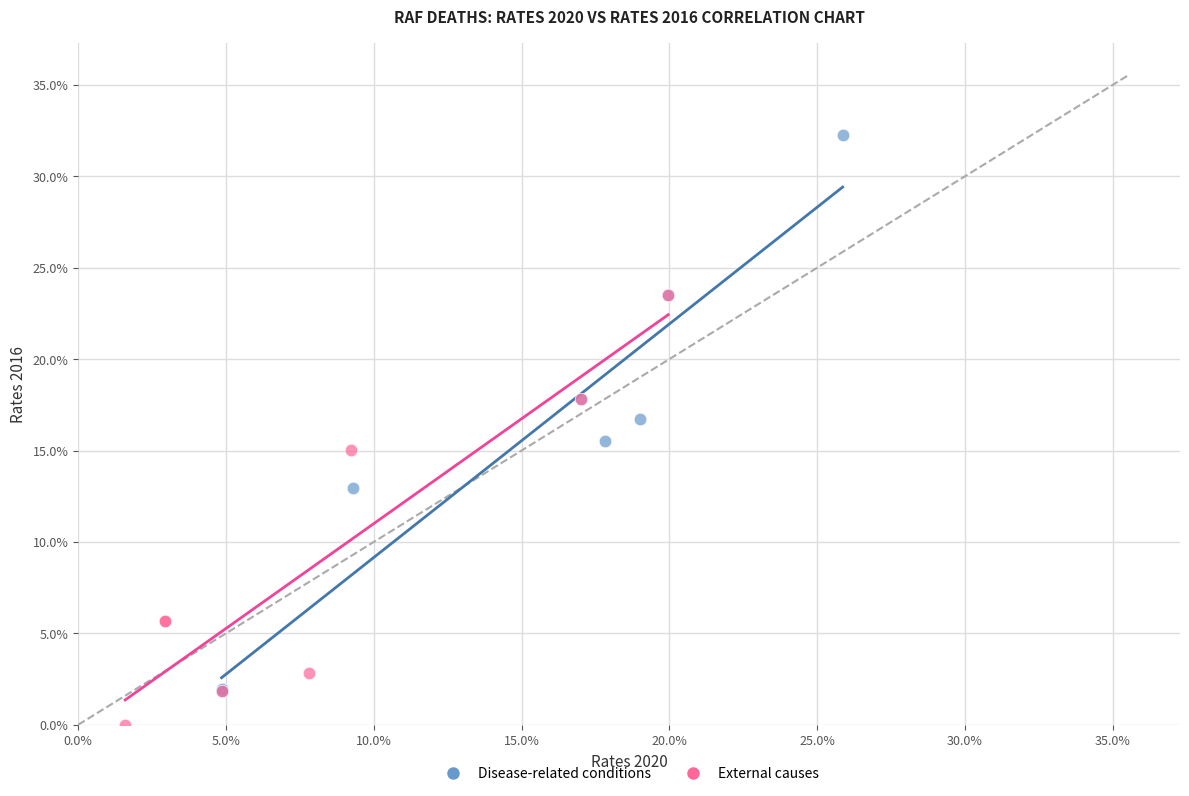

Which series reaches the minimum Y coordinate?

External causes